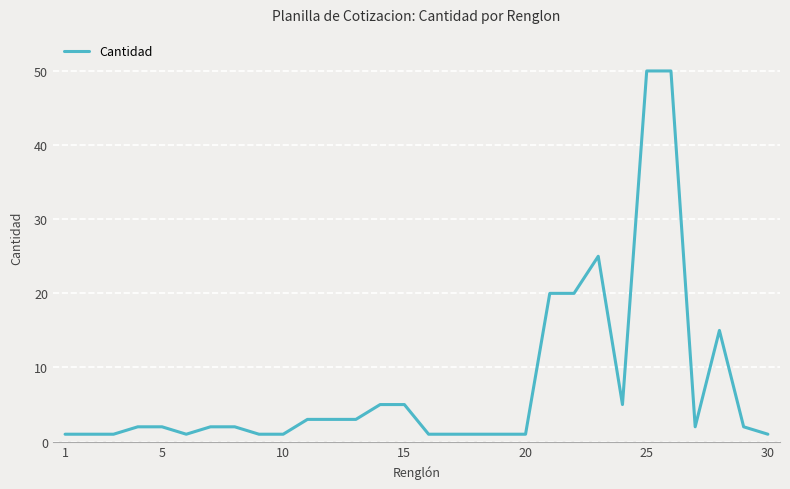

What is the greatest value displayed?

50